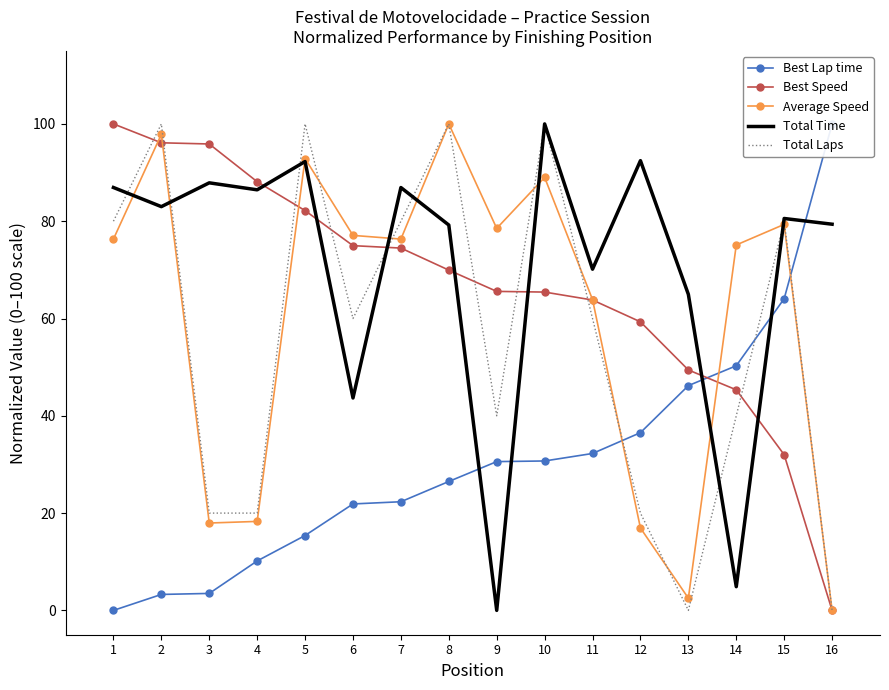

Between which two adjacent categories do Best Speed and Total Time first intersect?

4 and 5